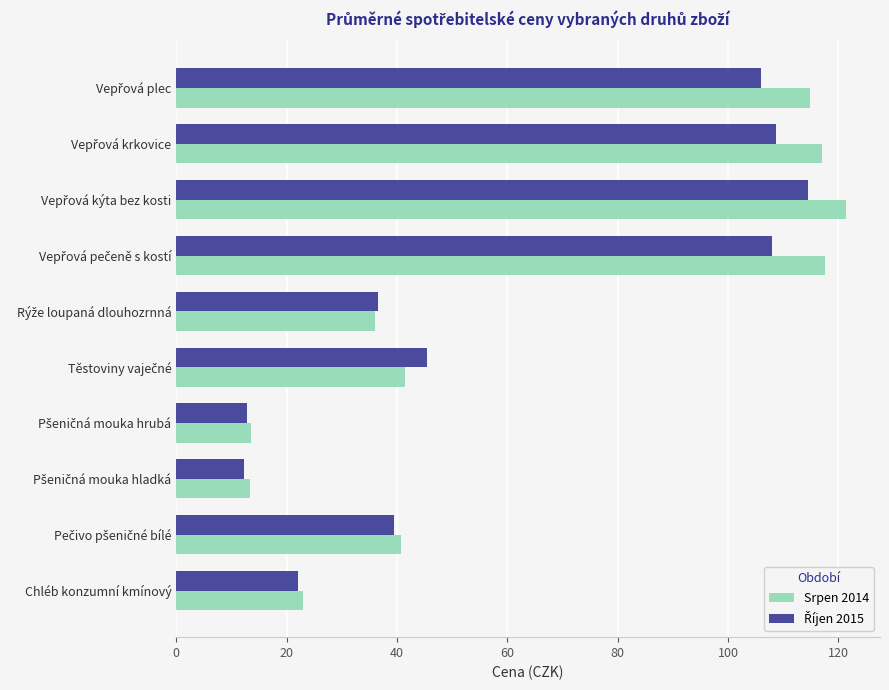

What is the maximum value for Srpen 2014?

121.5